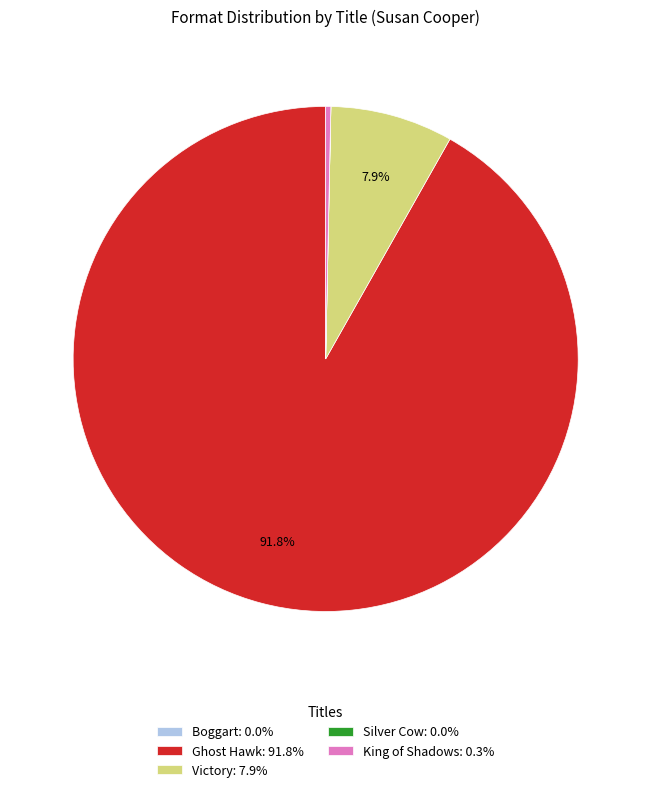

Is there any slice that represents more than half of the pie?

Yes